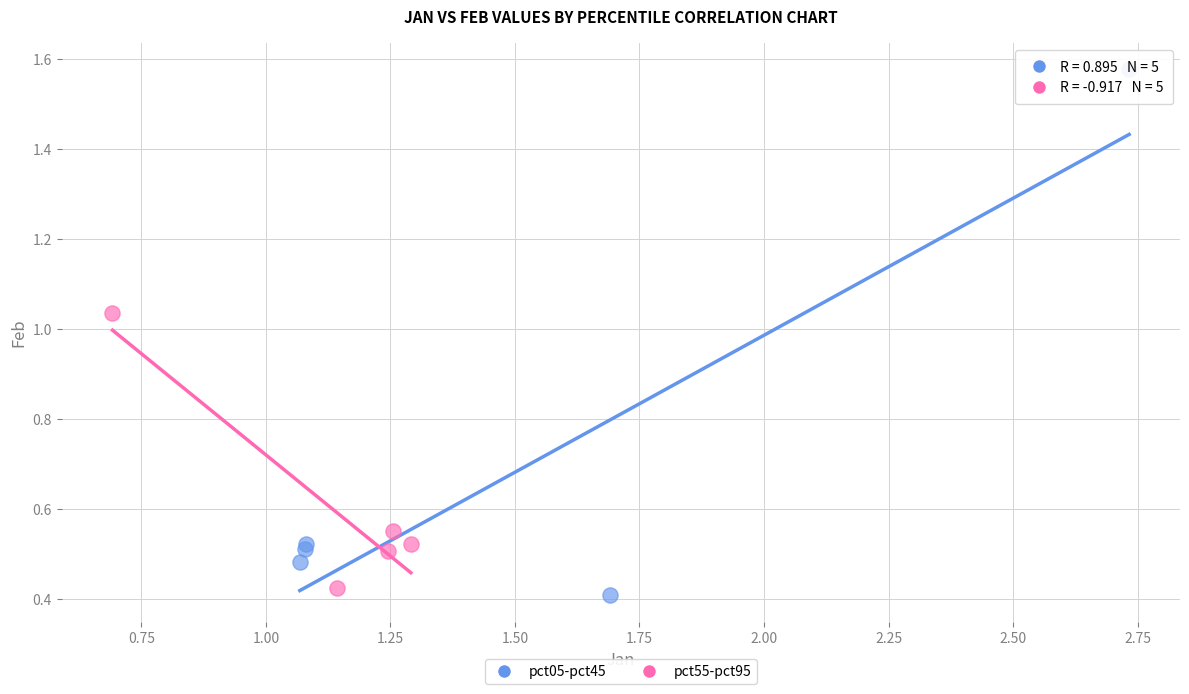

Which series has the widest spread of Y values?

pct05-pct45